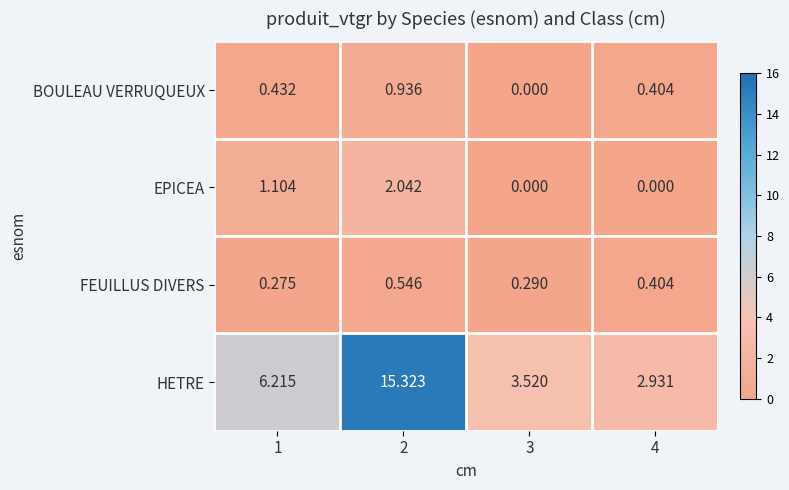

At 1, list the series in order from smallest to largest.

FEUILLUS DIVERS, BOULEAU VERRUQUEUX, EPICEA, HETRE